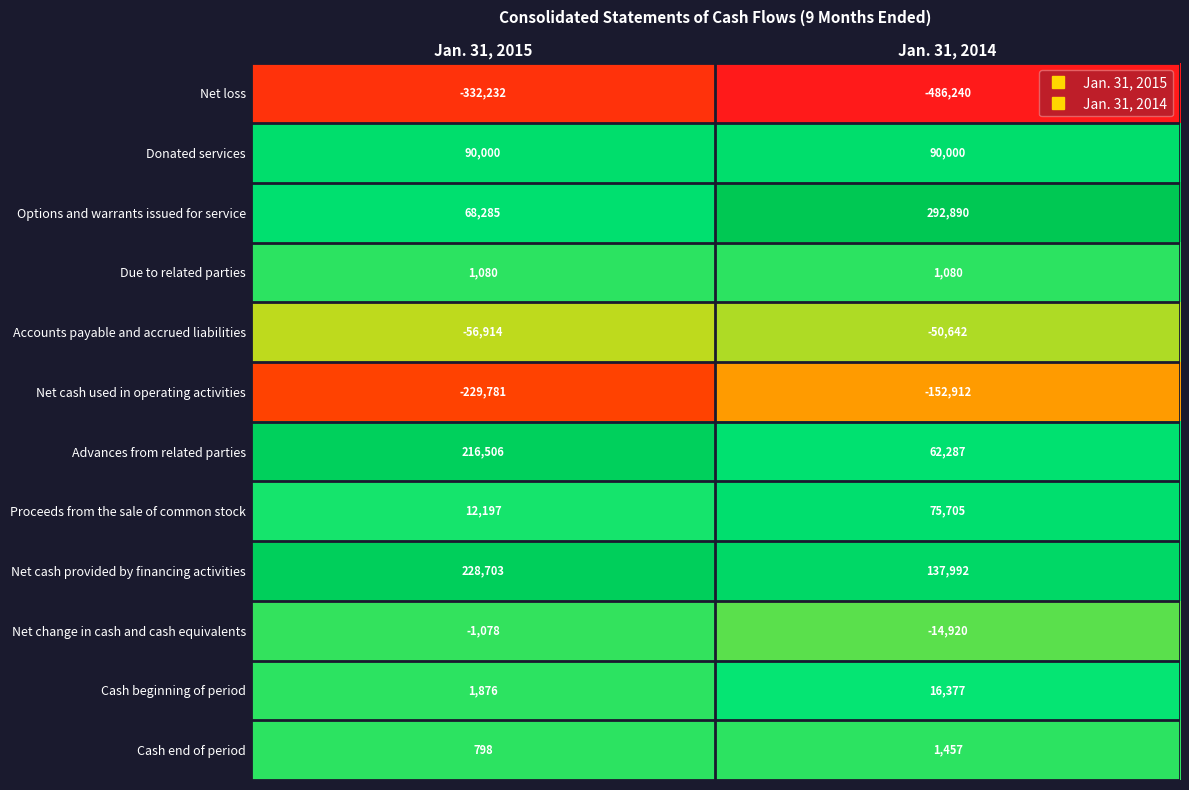

What value does the Proceeds from the sale of common stock series have at Jan. 31, 2015, to the nearest 10?

12200